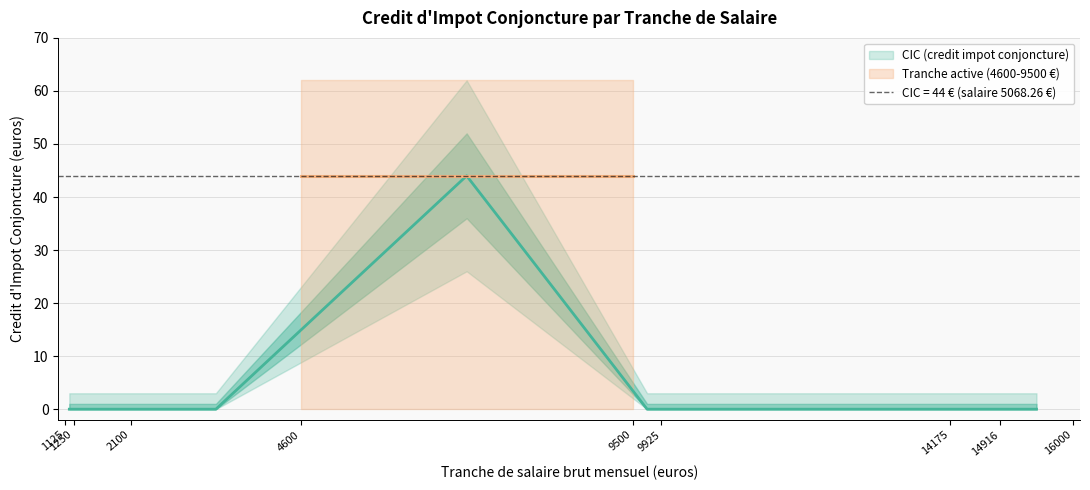

What is the maximum value shown in the chart?

44